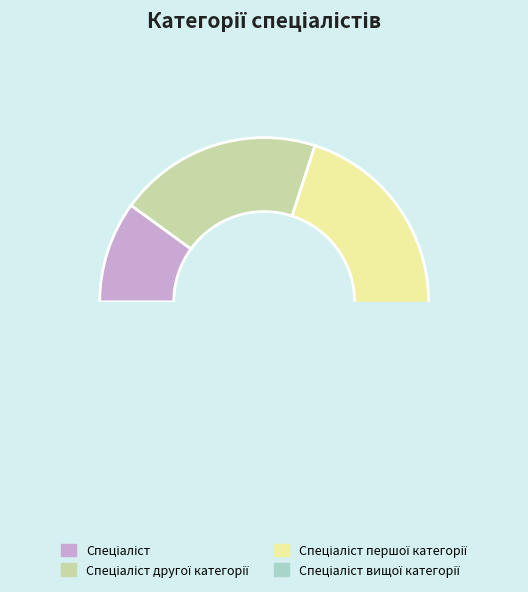

Is Спеціаліст першої категорії the majority of the pie?

No